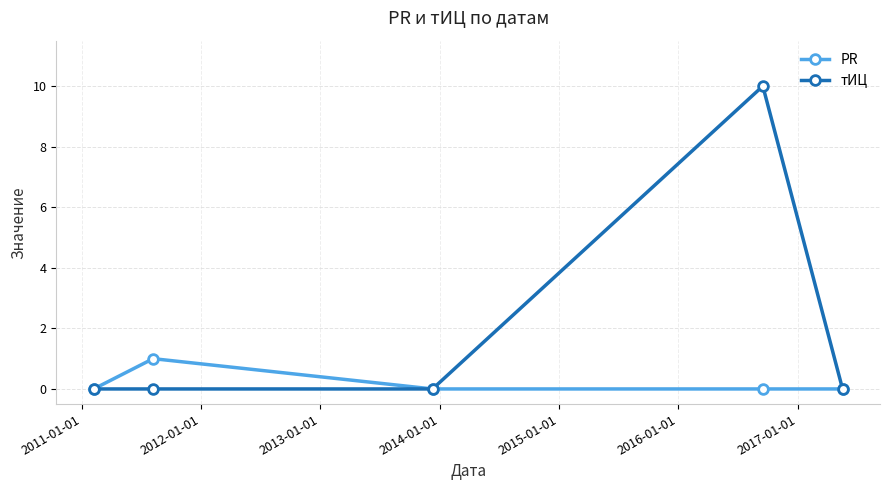

What is the difference between the maximum and minimum values in the тИЦ series?

10